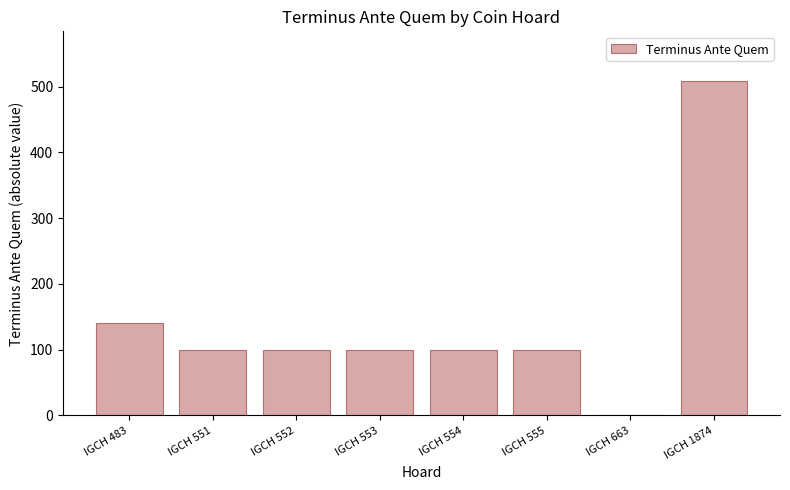

Are the bars horizontal?

No